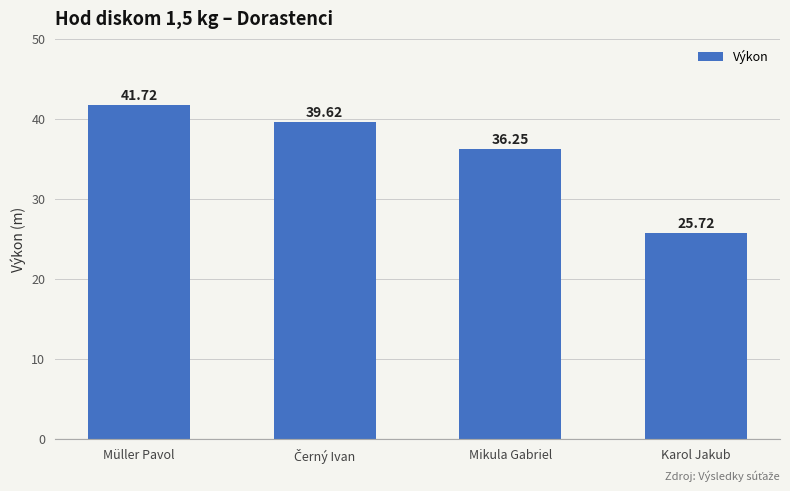

Where does the data first go above 39?

Müller Pavol